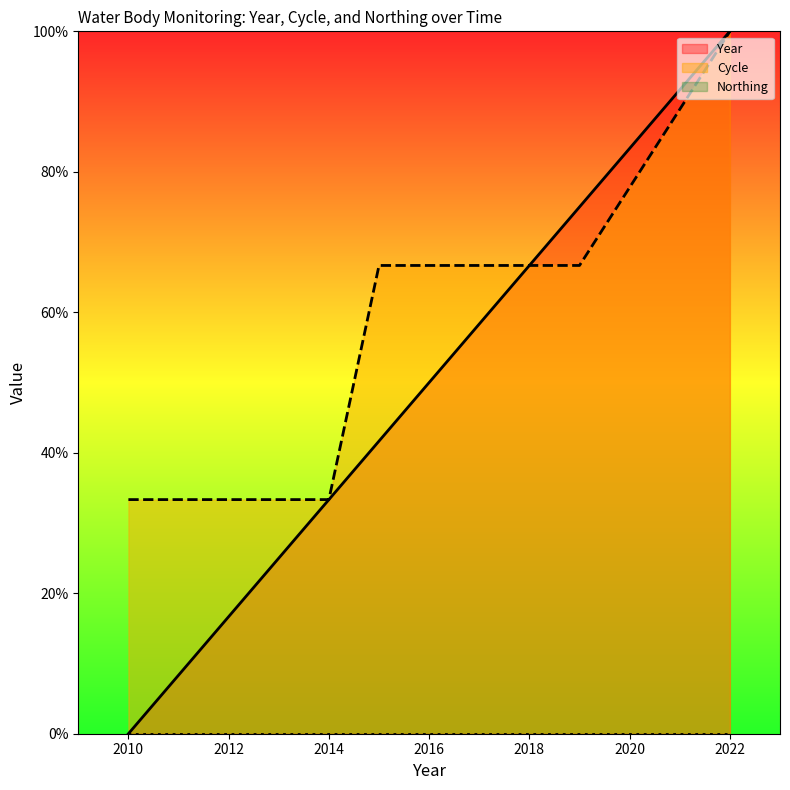

True or false: Cycle has a value of 33.3 at 2012.

True